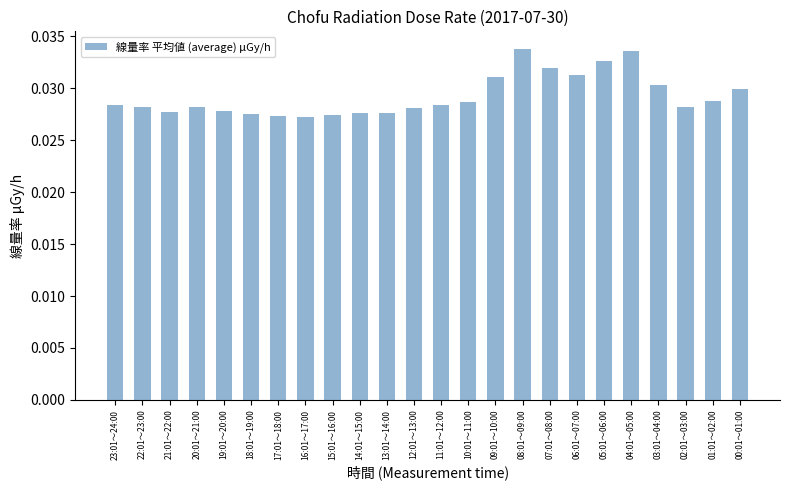

Are the bars horizontal?

No